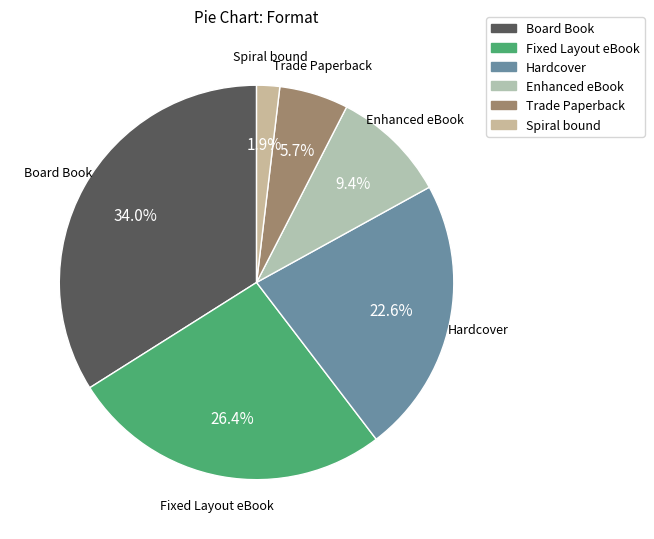

Count the number of slices in the pie.

6